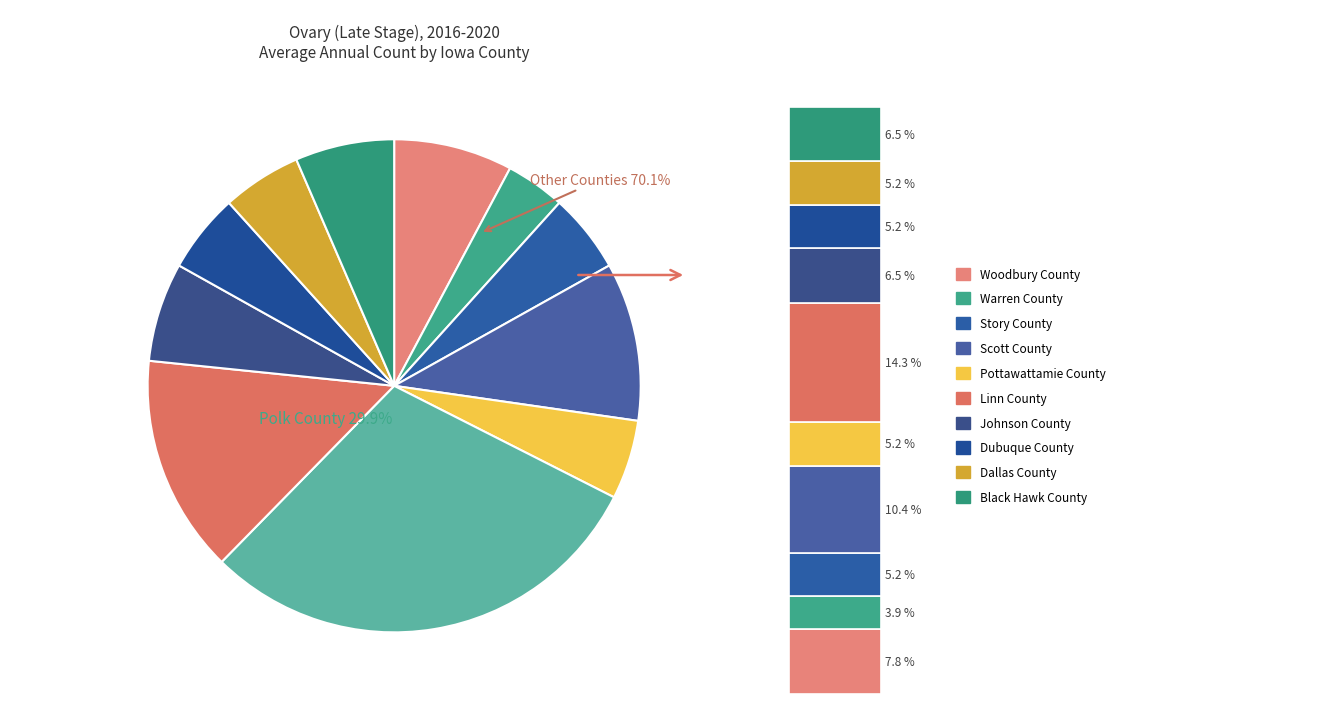

What portion of the pie excludes Dallas County?

94.8%